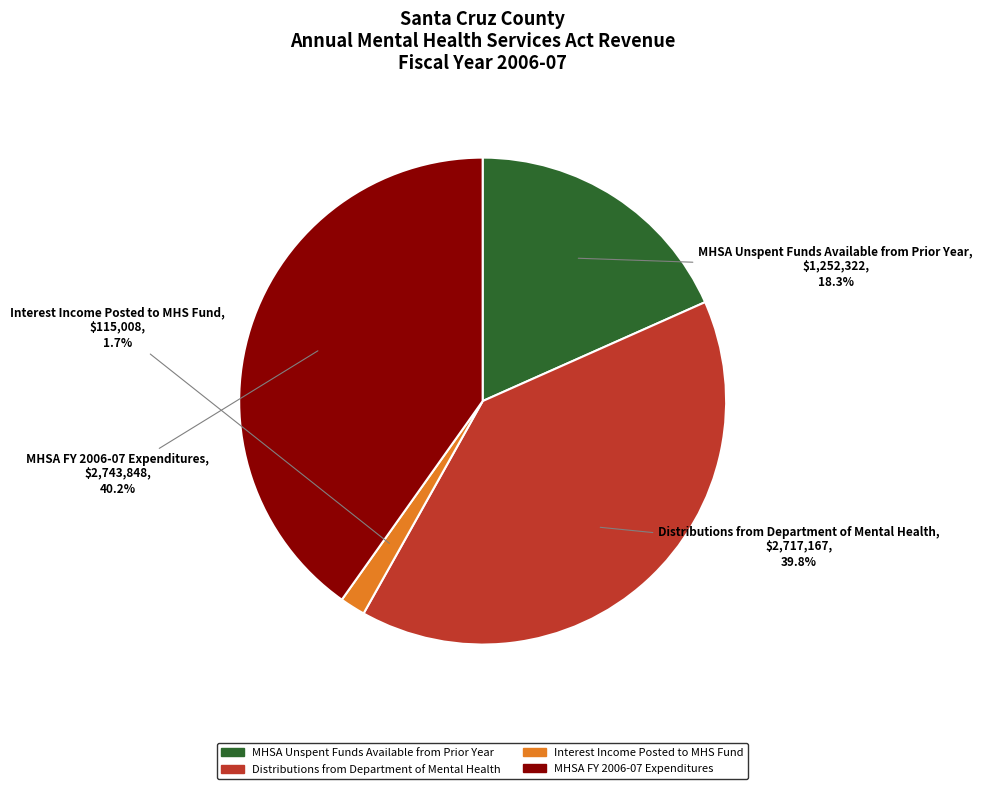

Is Distributions from Department of Mental Health the majority of the pie?

No